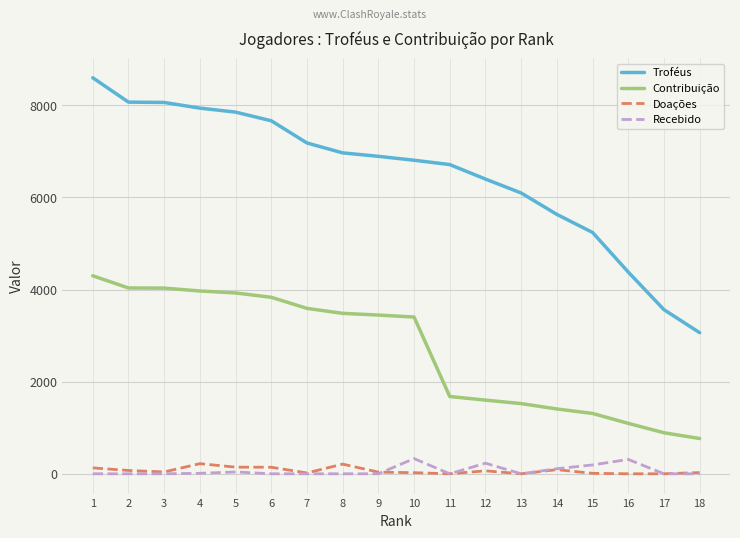

What are all the series names shown in the legend?

Troféus, Contribuição, Doações, Recebido